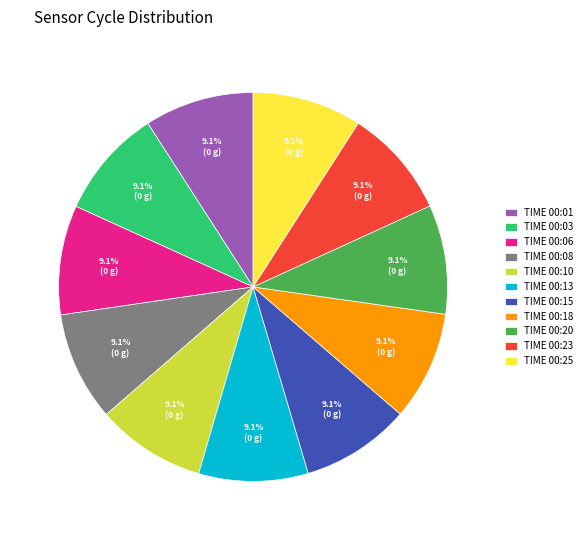

How much of the chart is everything except TIME 00:01?

90.9%